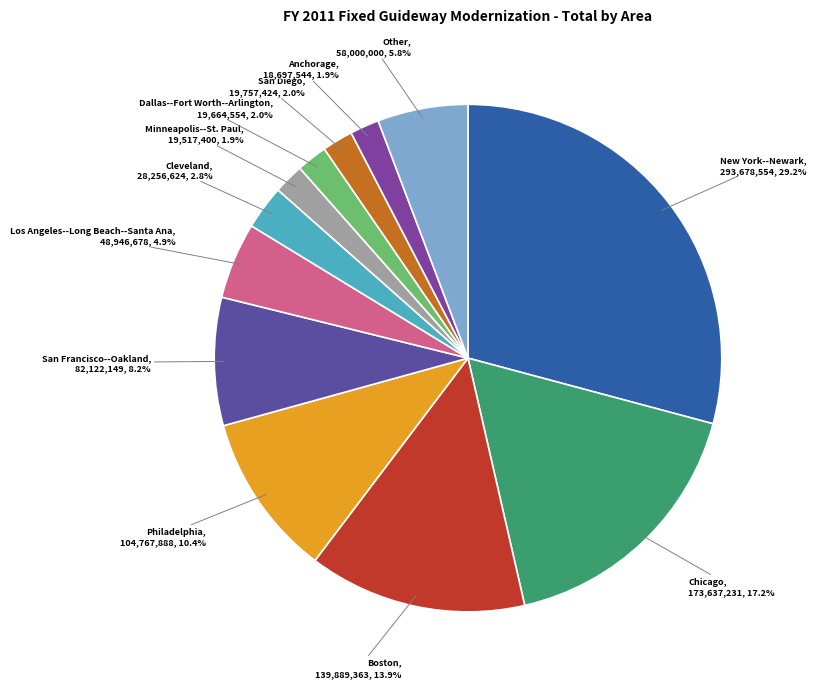

How many segments does this pie chart have?

12